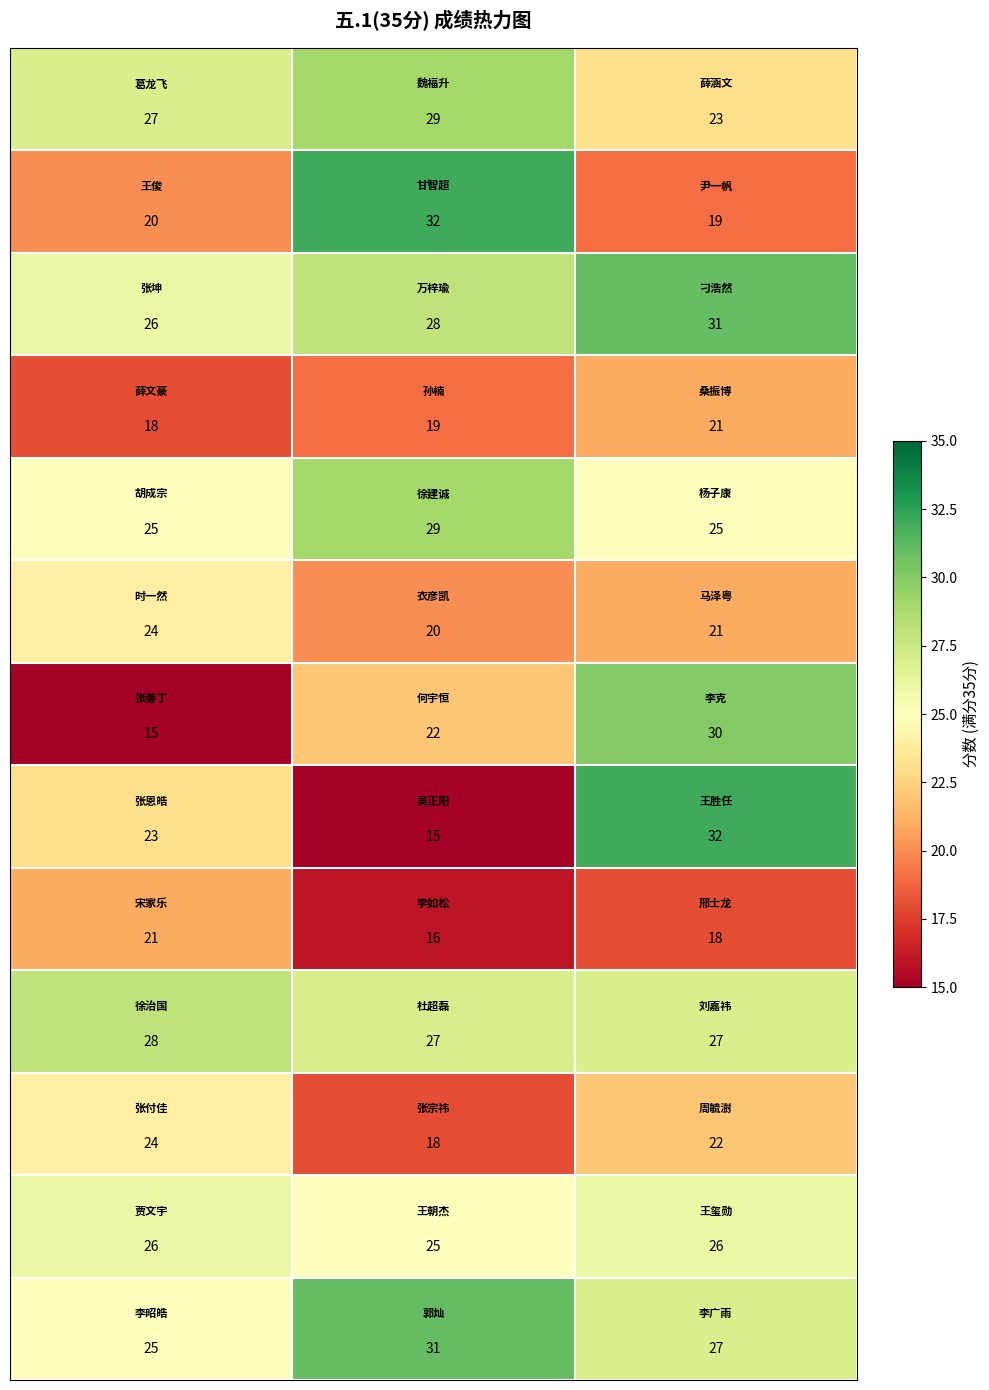

At how many categories does at least one series exceed 16?

3